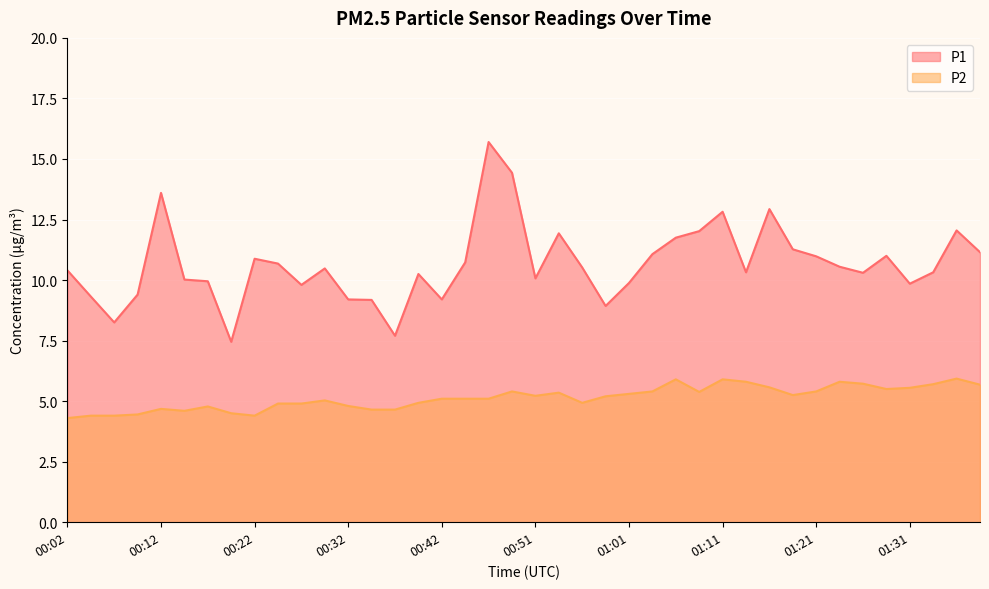

True or false: P1 and P2 cross at least once.

False